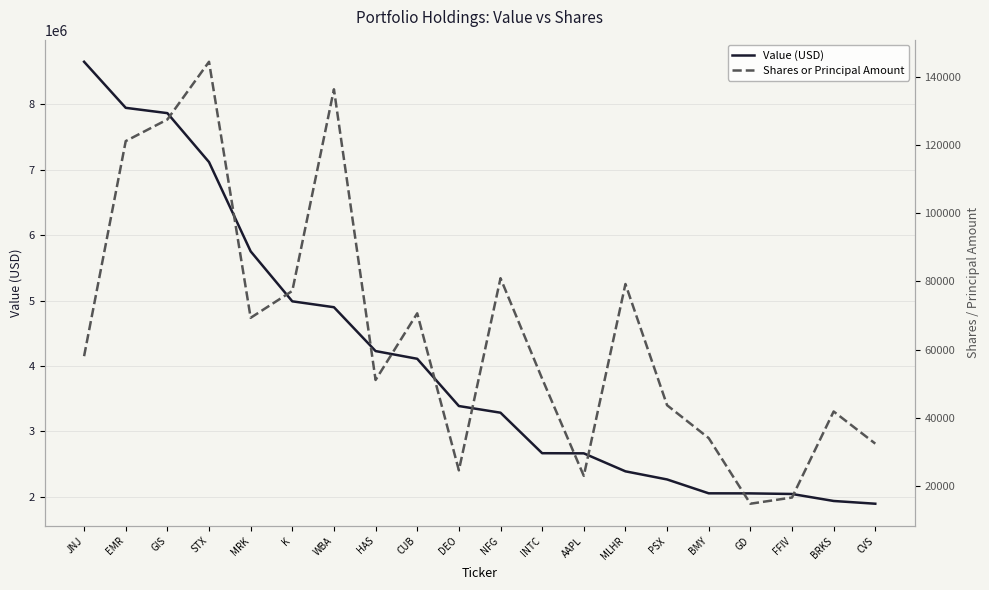

The value of Shares or Principal Amount at NFG is 108936. True or false?

False